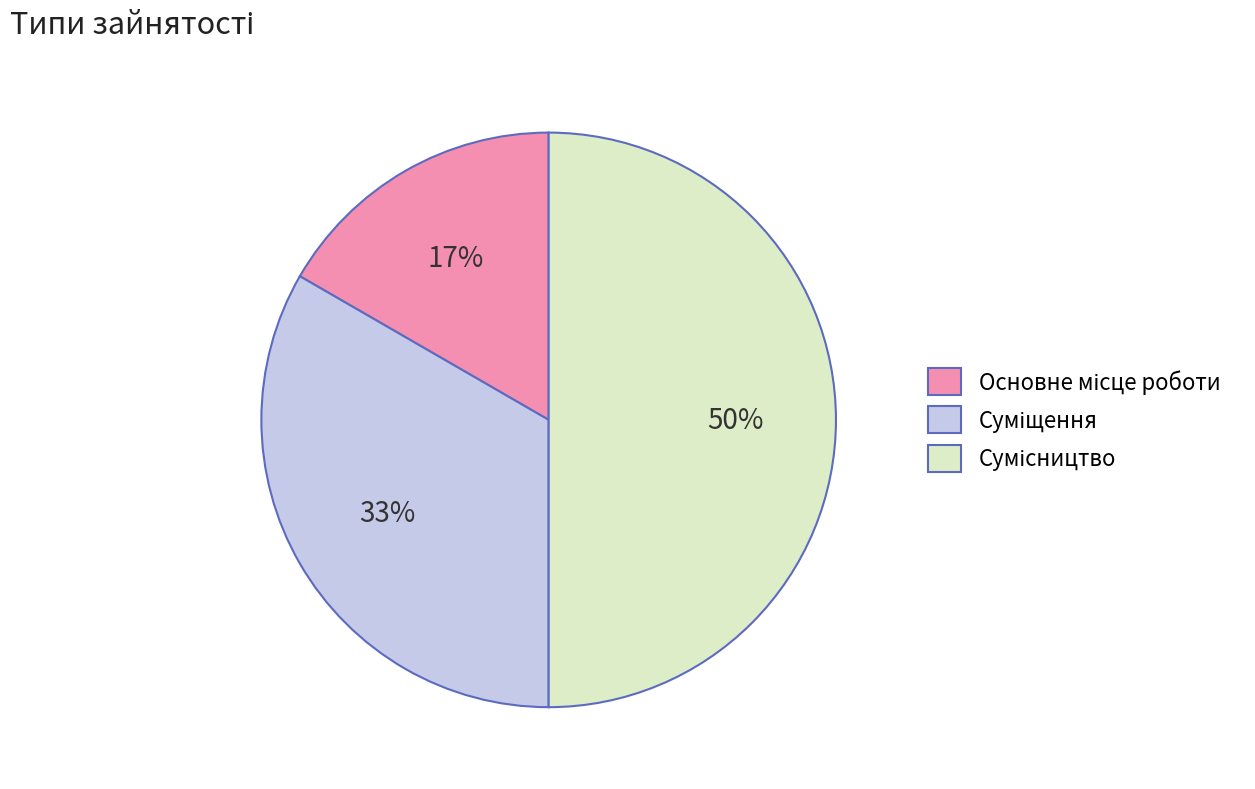

To the nearest percent, what is the average slice percentage?

33%